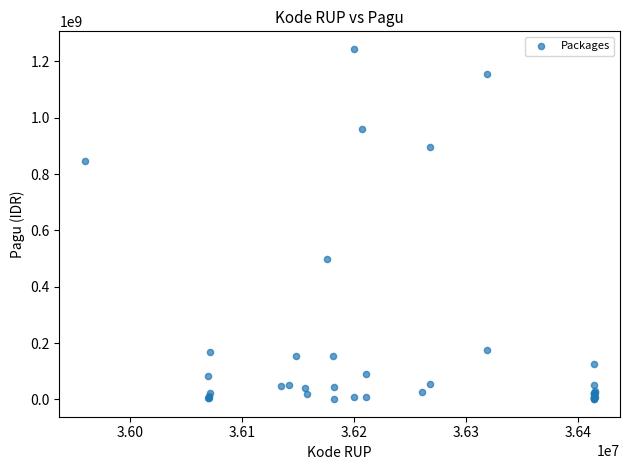

What Y value in the scatter plot is closest to 622840000?

499932000